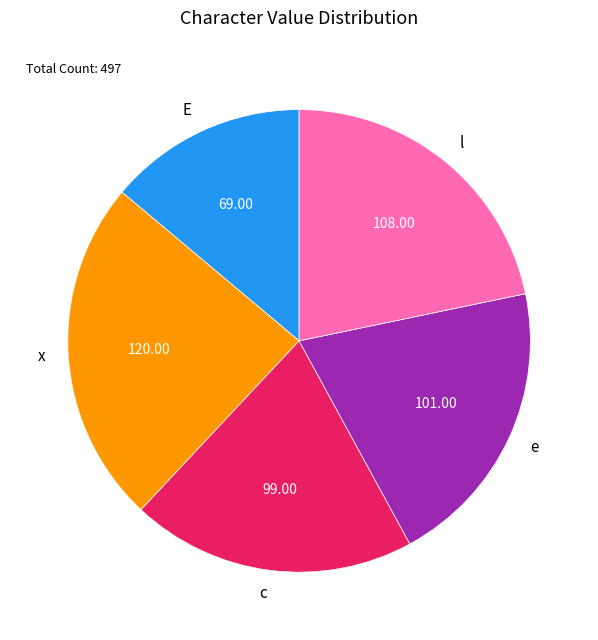

Which has a higher value, E or e?

e